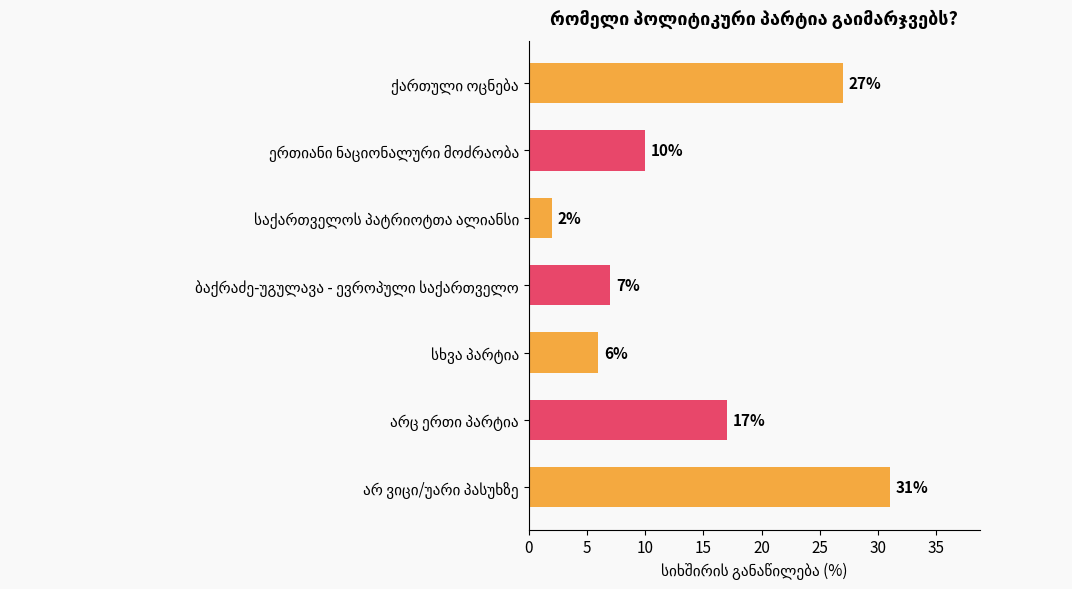

What is the greatest value displayed?

31